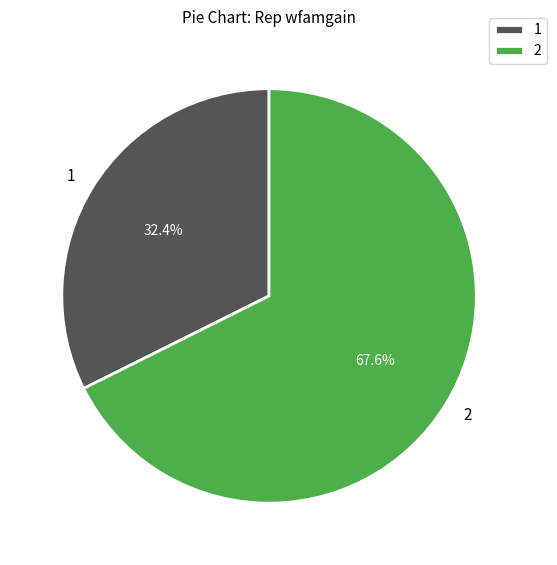

Approximately how many times larger is the value at 2 compared to 1?

2.1